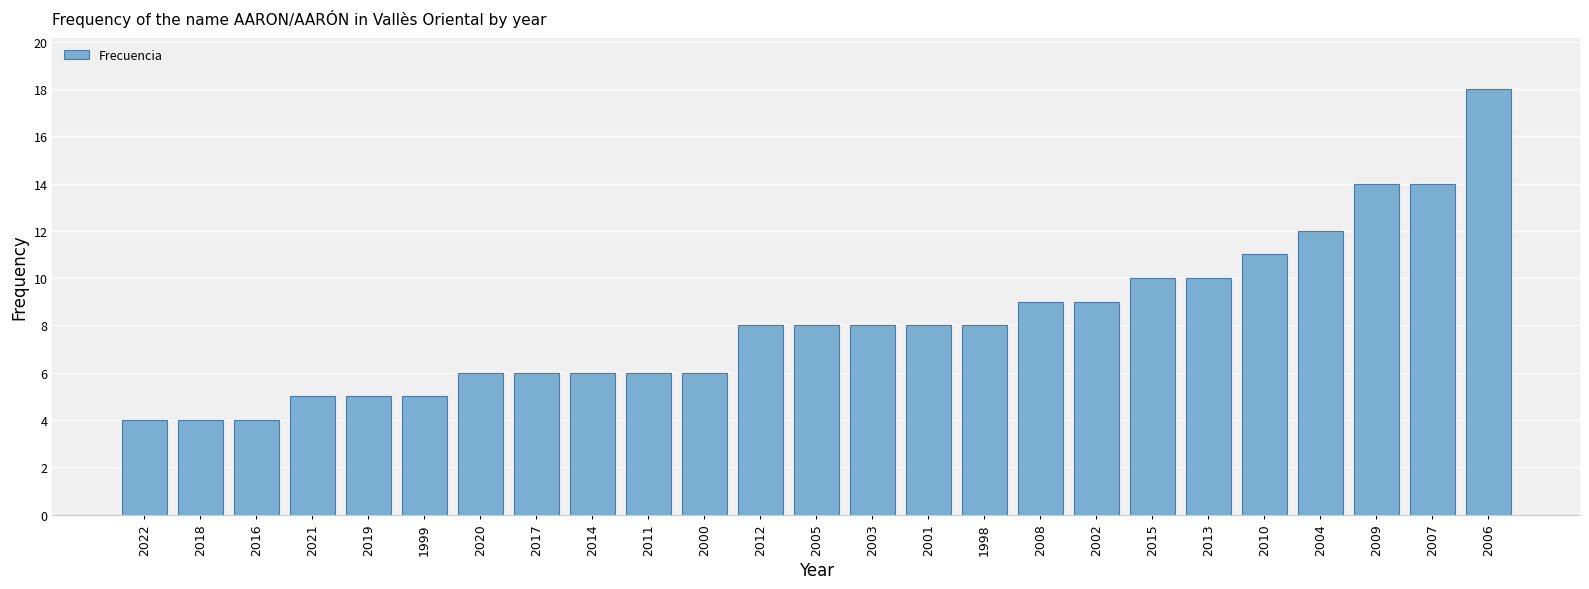

Read the value at 2002.

9